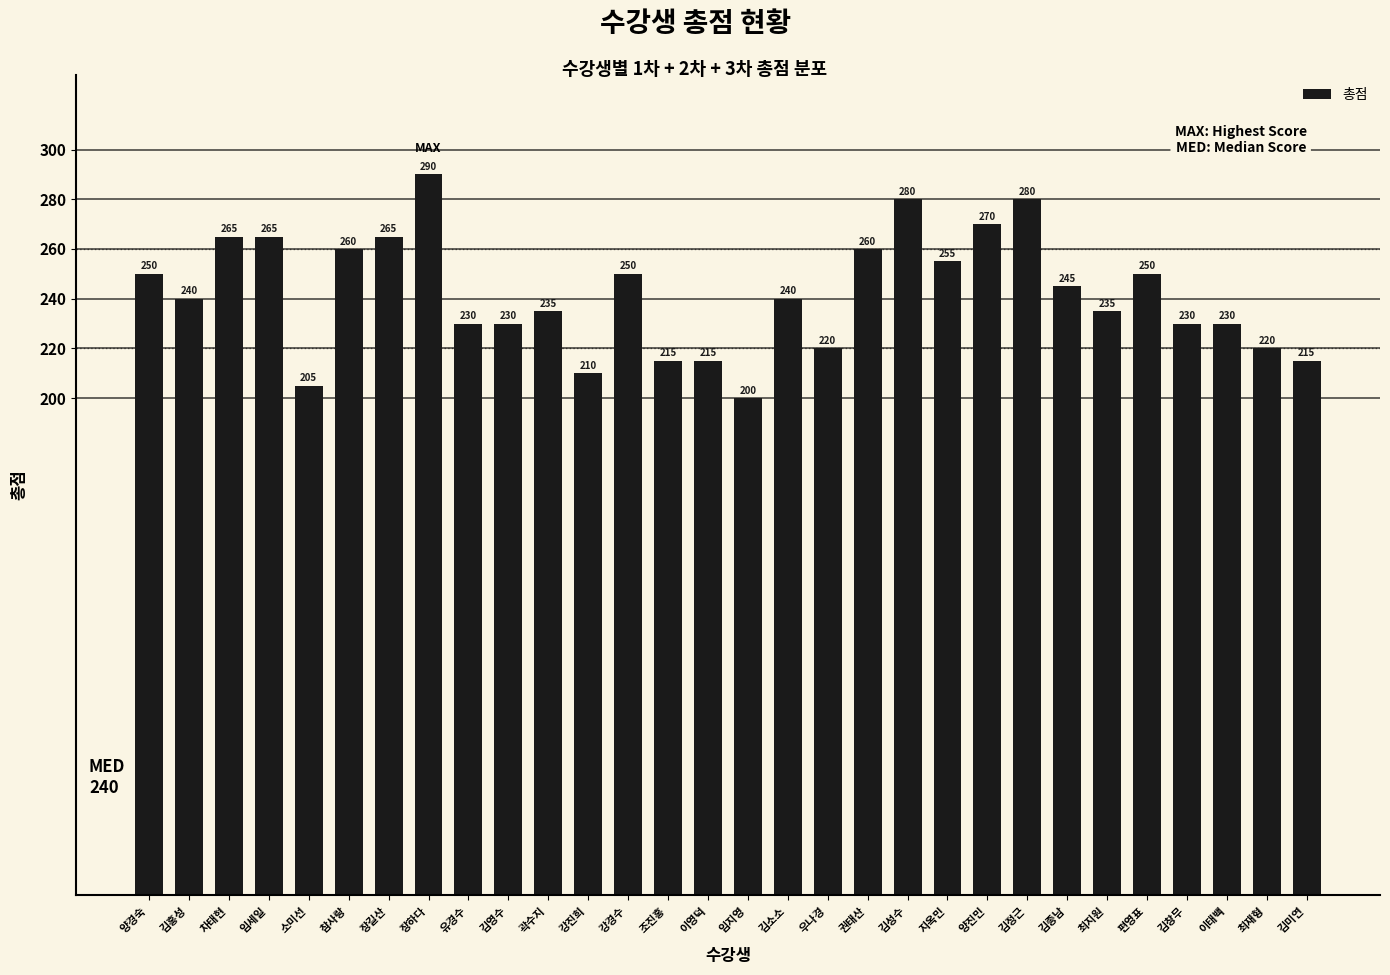

What position from the right is 권태산?

12